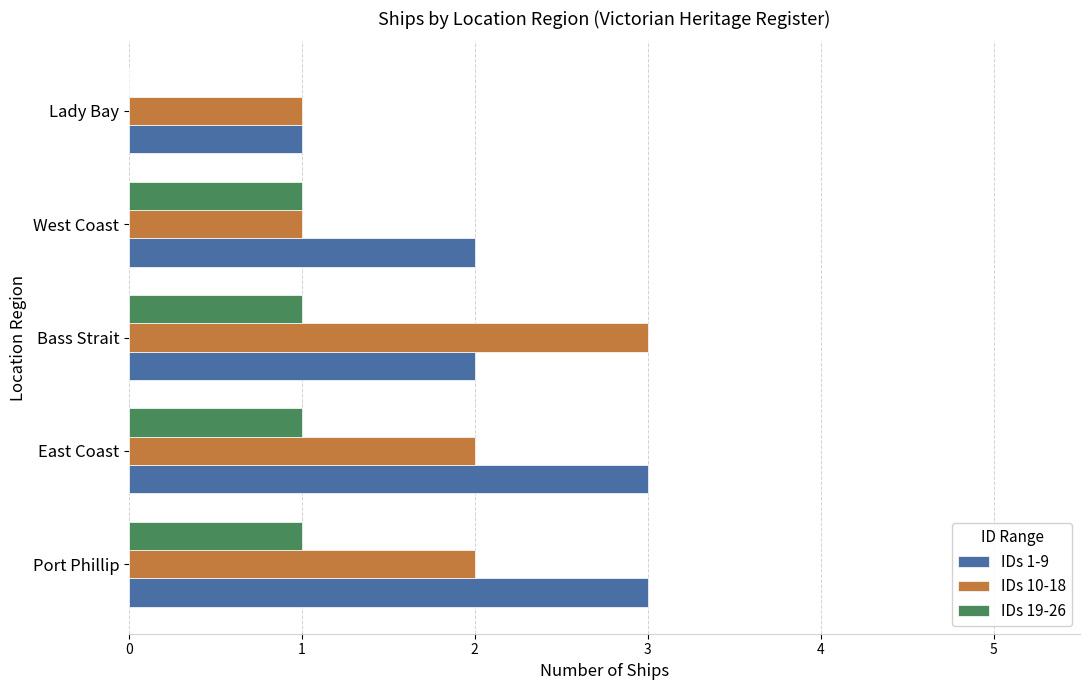

Which series changed the most between Bass Strait and West Coast?

IDs 10-18